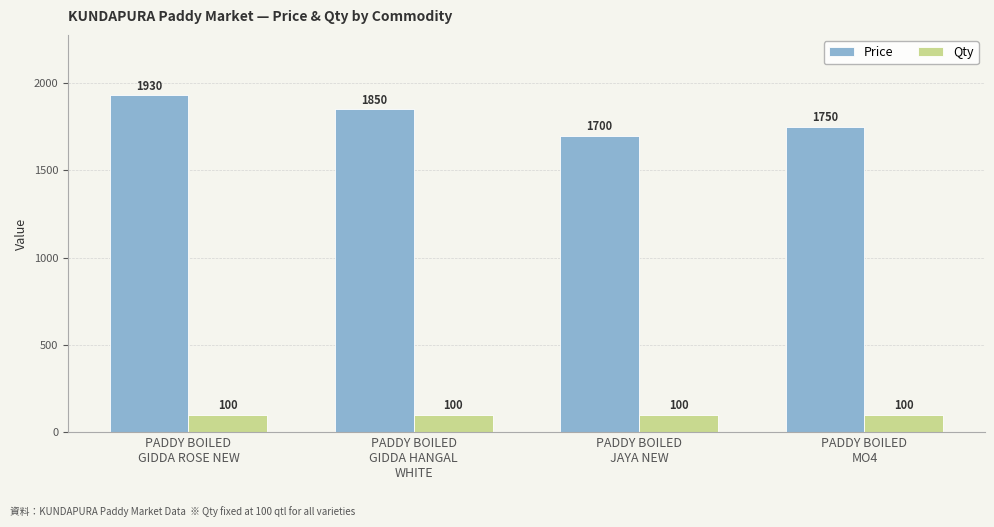

List the series in order of their overall mean, lowest first.

Qty, Price